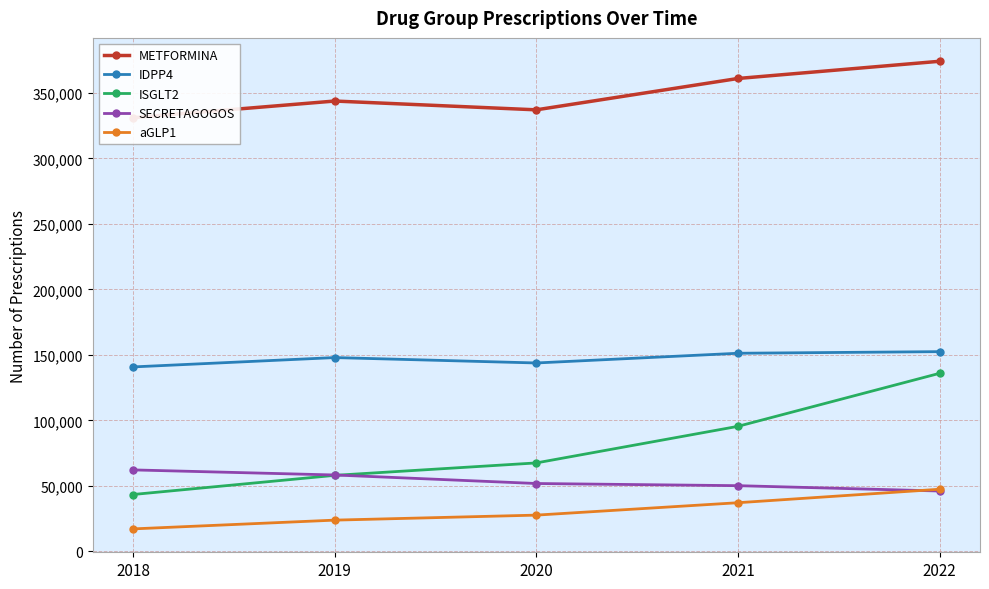

True or false: SECRETAGOGOS and METFORMINA cross at least once.

False